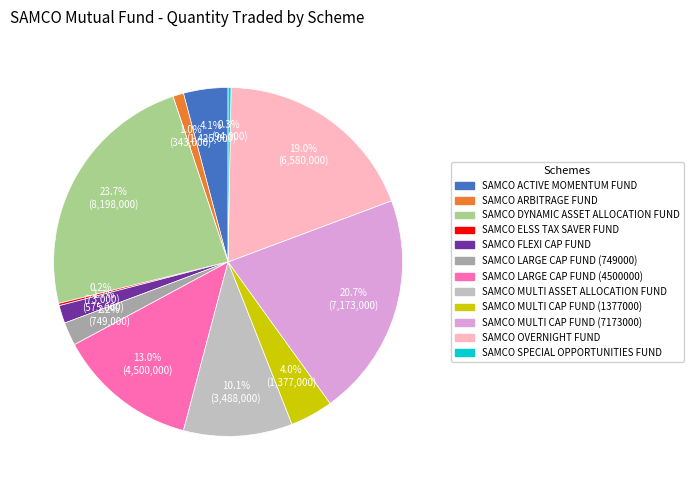

Does any single category account for the majority?

No